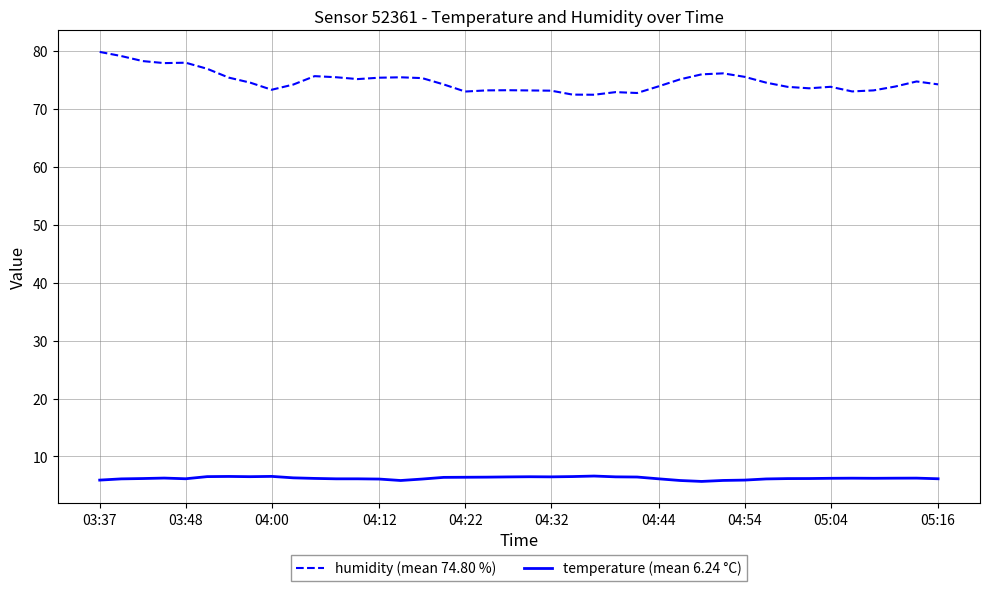

Which series has the largest total across all categories?

humidity (mean 74.80 %)